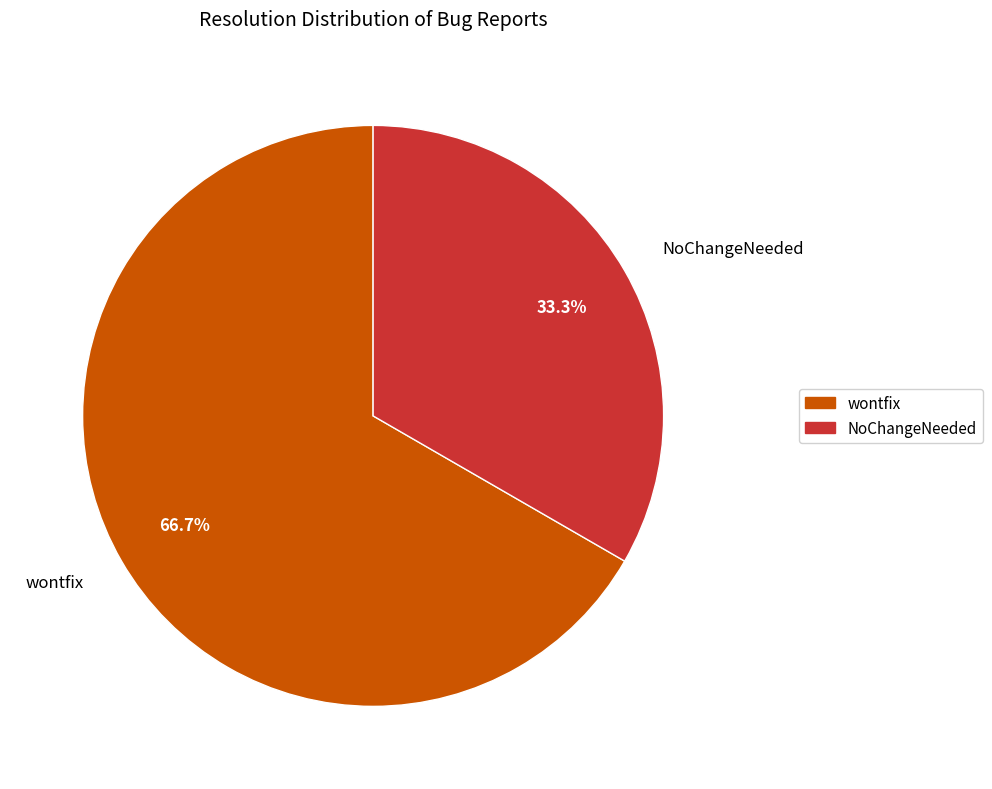

Approximately how many times larger is the value at NoChangeNeeded compared to wontfix?

0.5